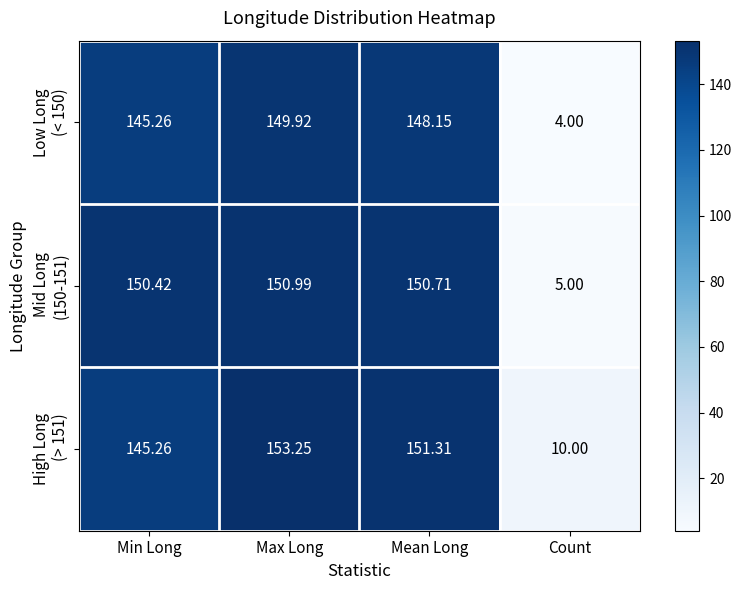

At which category is the sum across all series the highest?

Max Long